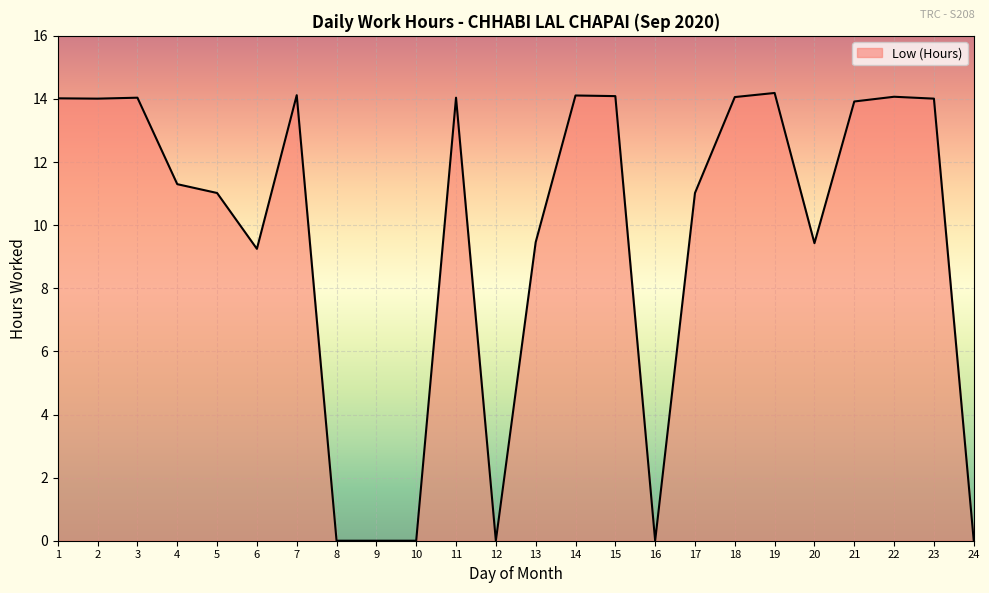

What is the difference between the values at 19 and 12?

14.2